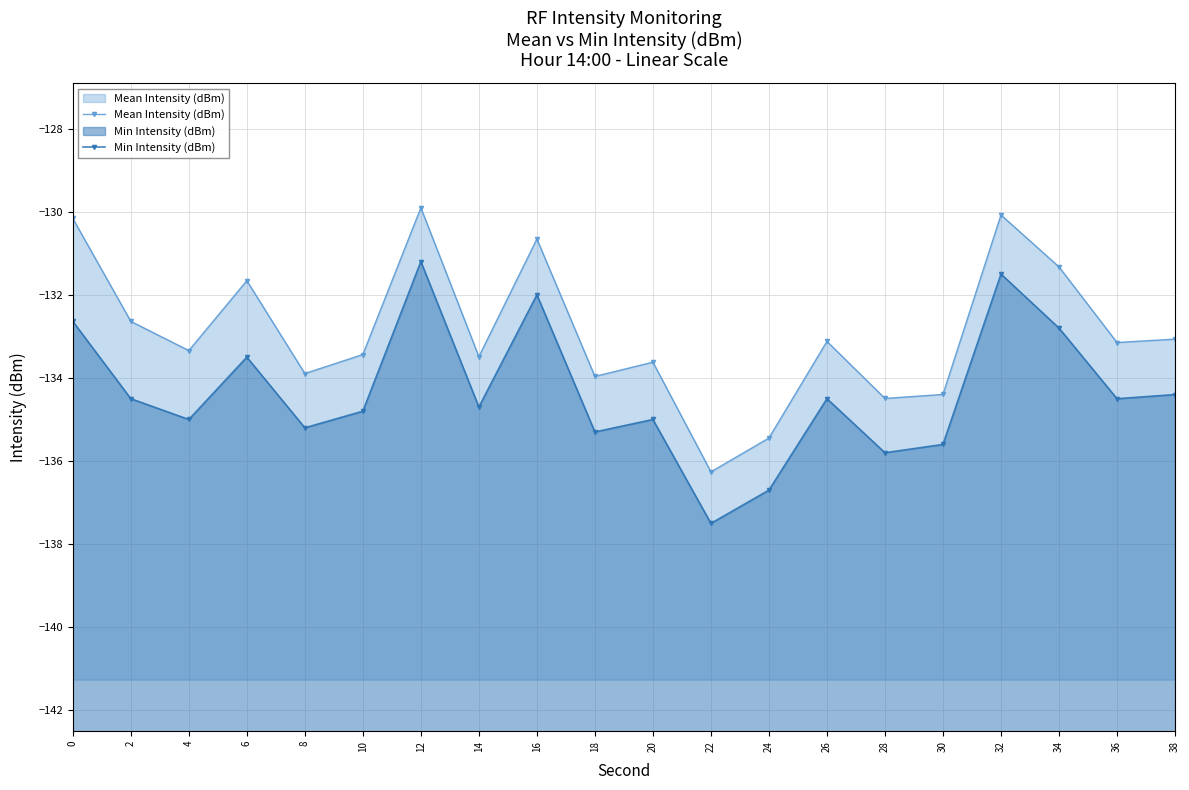

Which series changed the most between 8 and 30?

Mean Intensity (dBm)